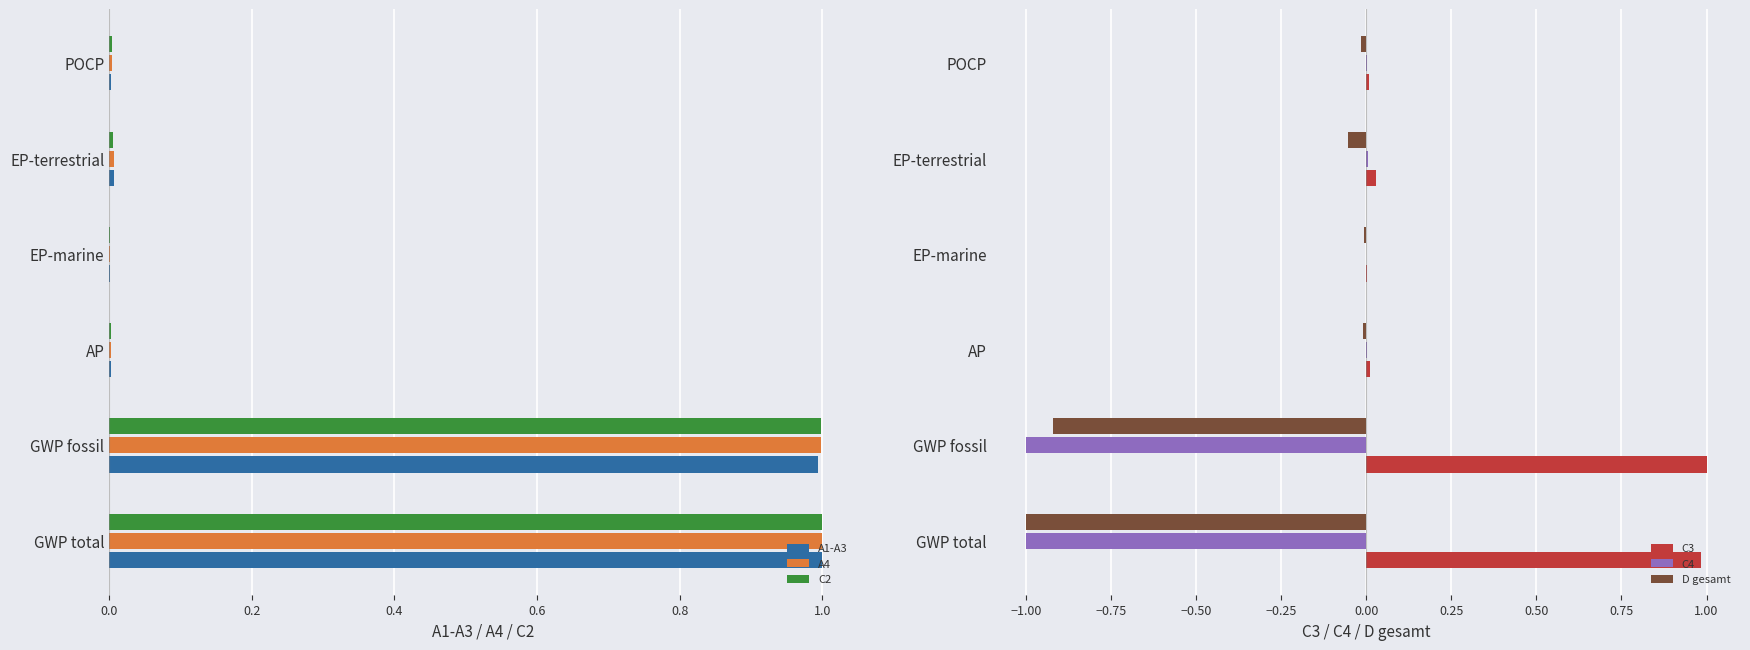

What is the approximate value of D gesamt at GWP fossil?

-0.9